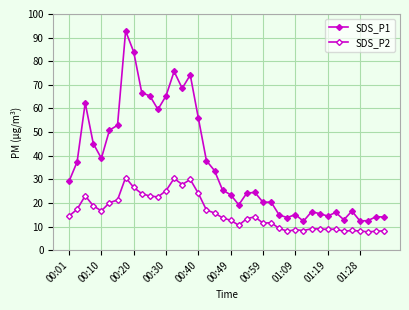

Is this an area chart (filled region under the line)?

No